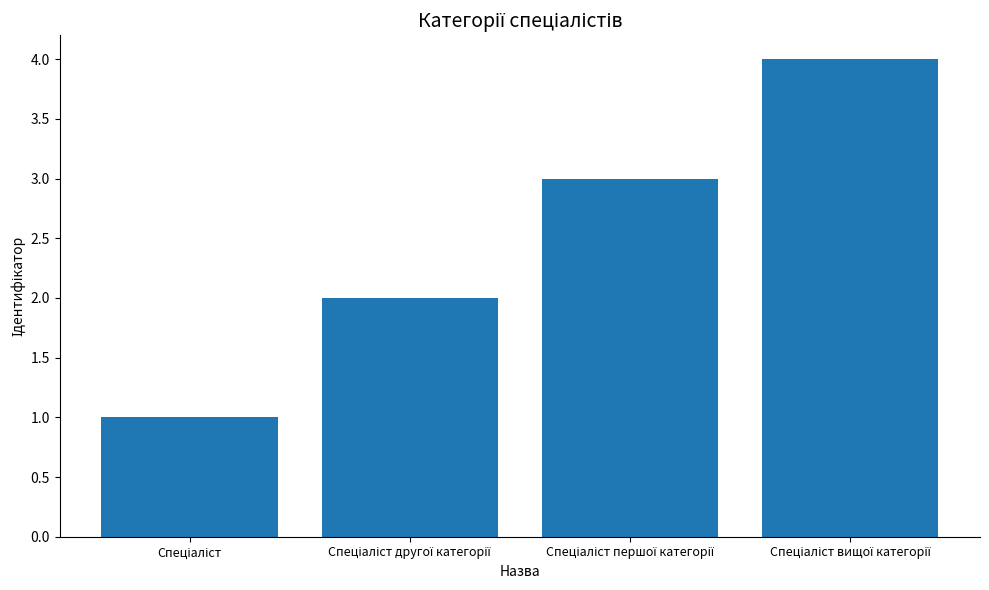

What is the difference between the maximum and minimum values?

3